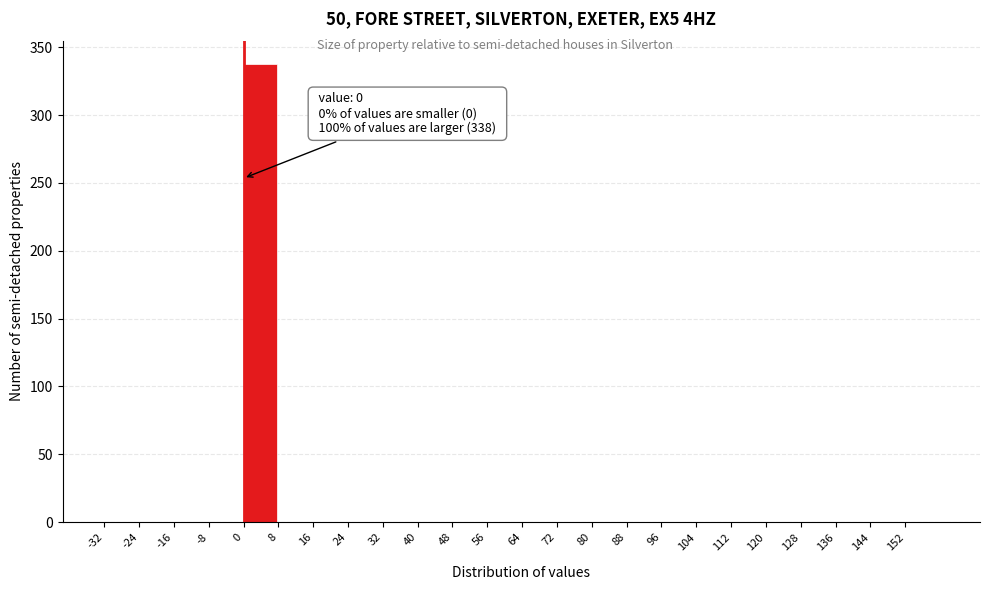

Which range on the x-axis has the tallest bar?

0 to 8